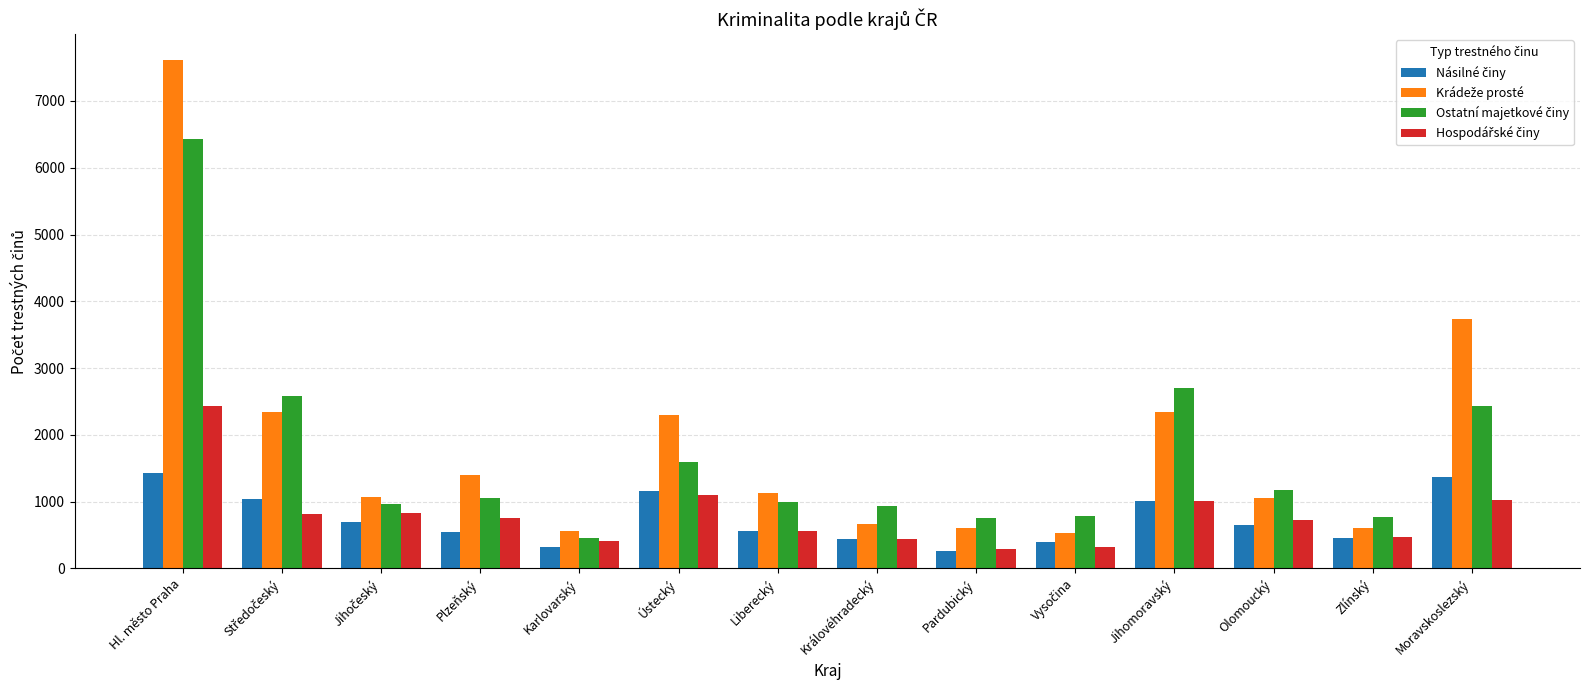

What is the total value across all series at Olomoucký?

3593